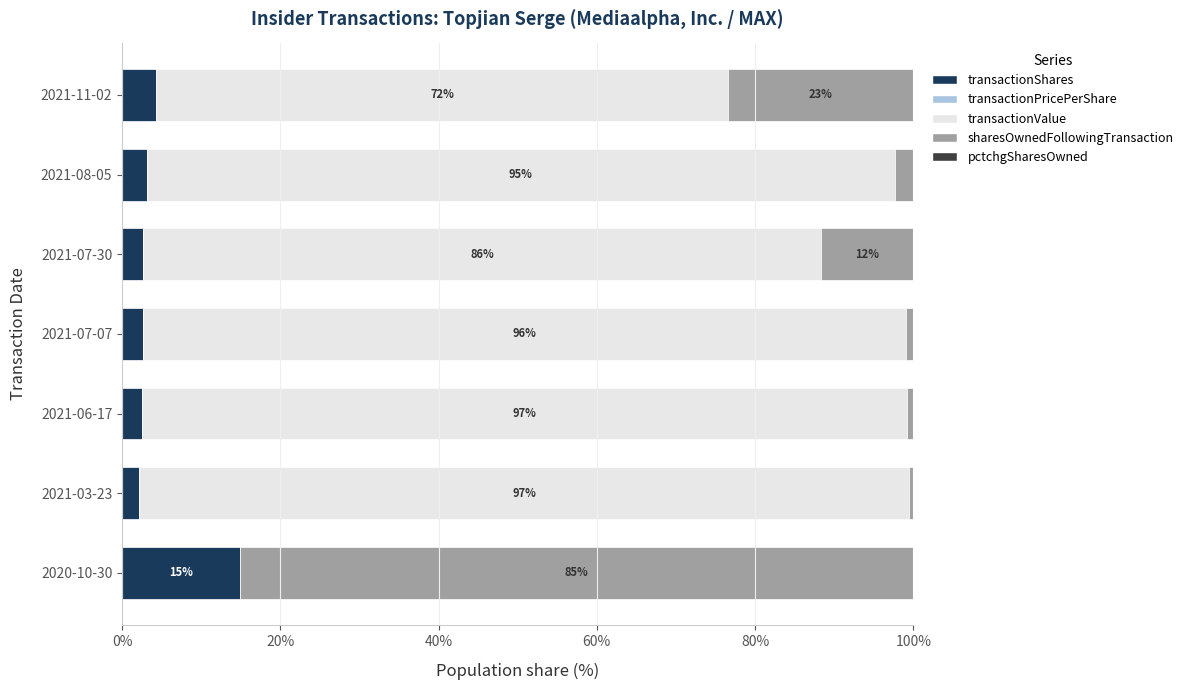

What is the highest value of the transactionShares series?

15.0